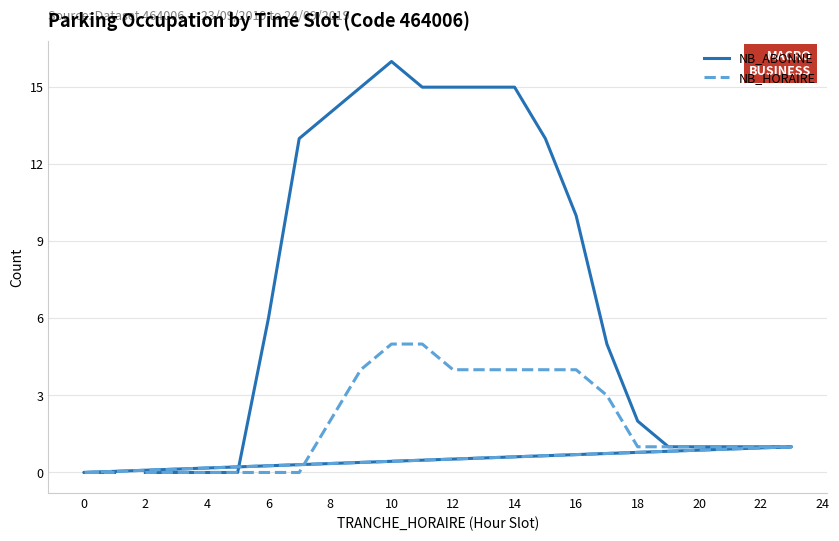

What is the spread (max minus min) of values at 24?

9